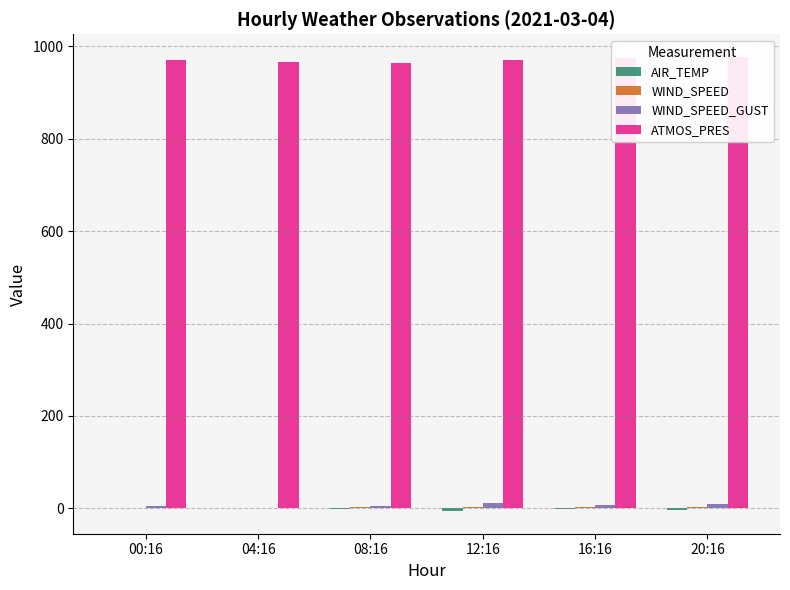

Reading left to right, transcribe all the data shown in this chart.

AIR_TEMP: 0.2	0.0	-0.5	-5.7	-1.7	-2.8
WIND_SPEED: 1.4	0.1	3.4	3.4	2.5	3.4
WIND_SPEED_GUST: 4.9	1.1	5.7	11.5	8.4	9.6
ATMOS_PRES: 970.5	966.2	963.5	970.2	974.1	976.9